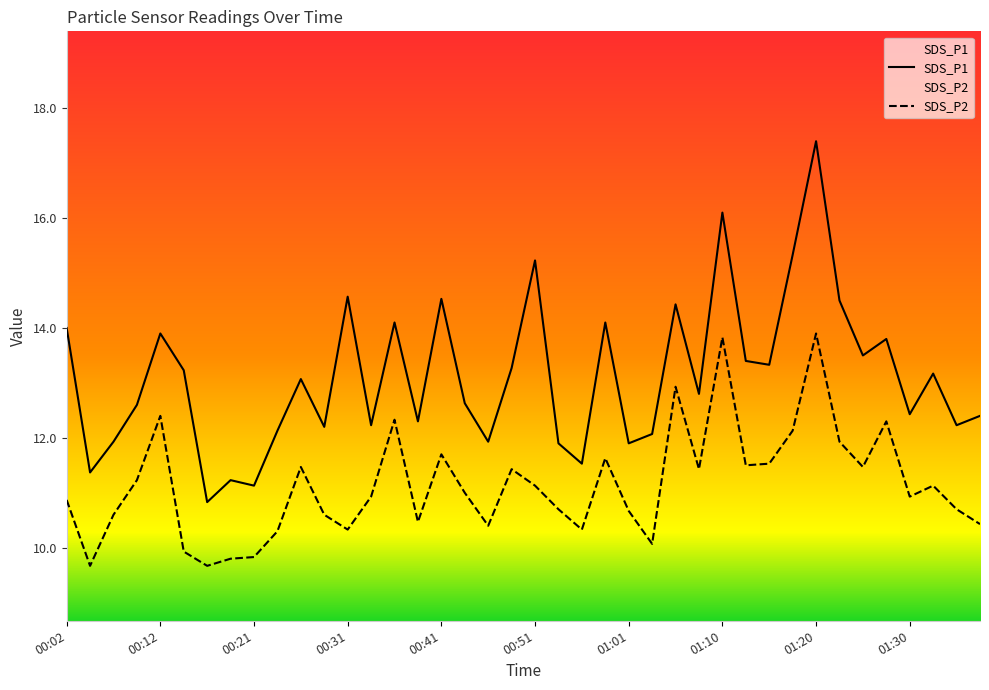

Rank the series by their maximum value, from highest to lowest.

SDS_P1, SDS_P2